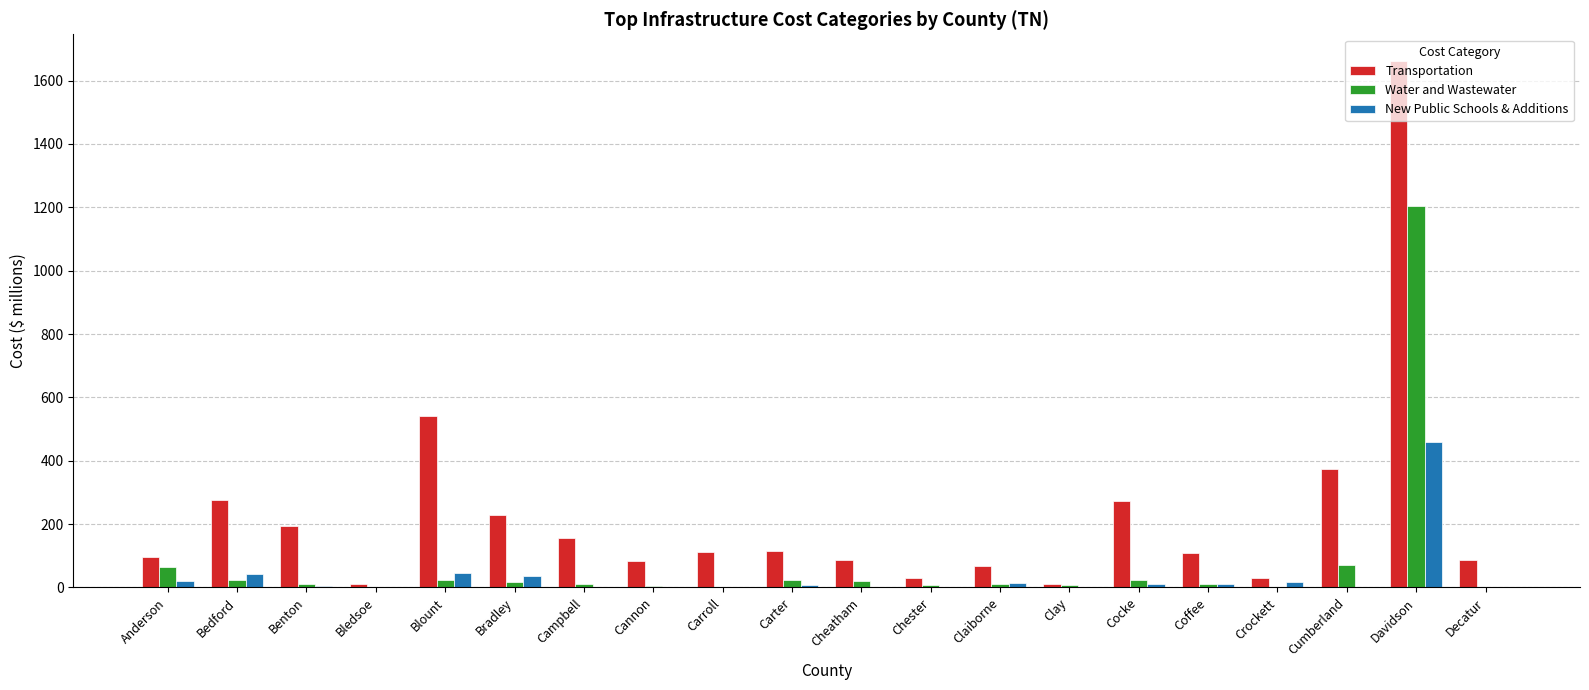

What are all the series names shown in the legend?

Transportation, Water and Wastewater, New Public Schools & Additions